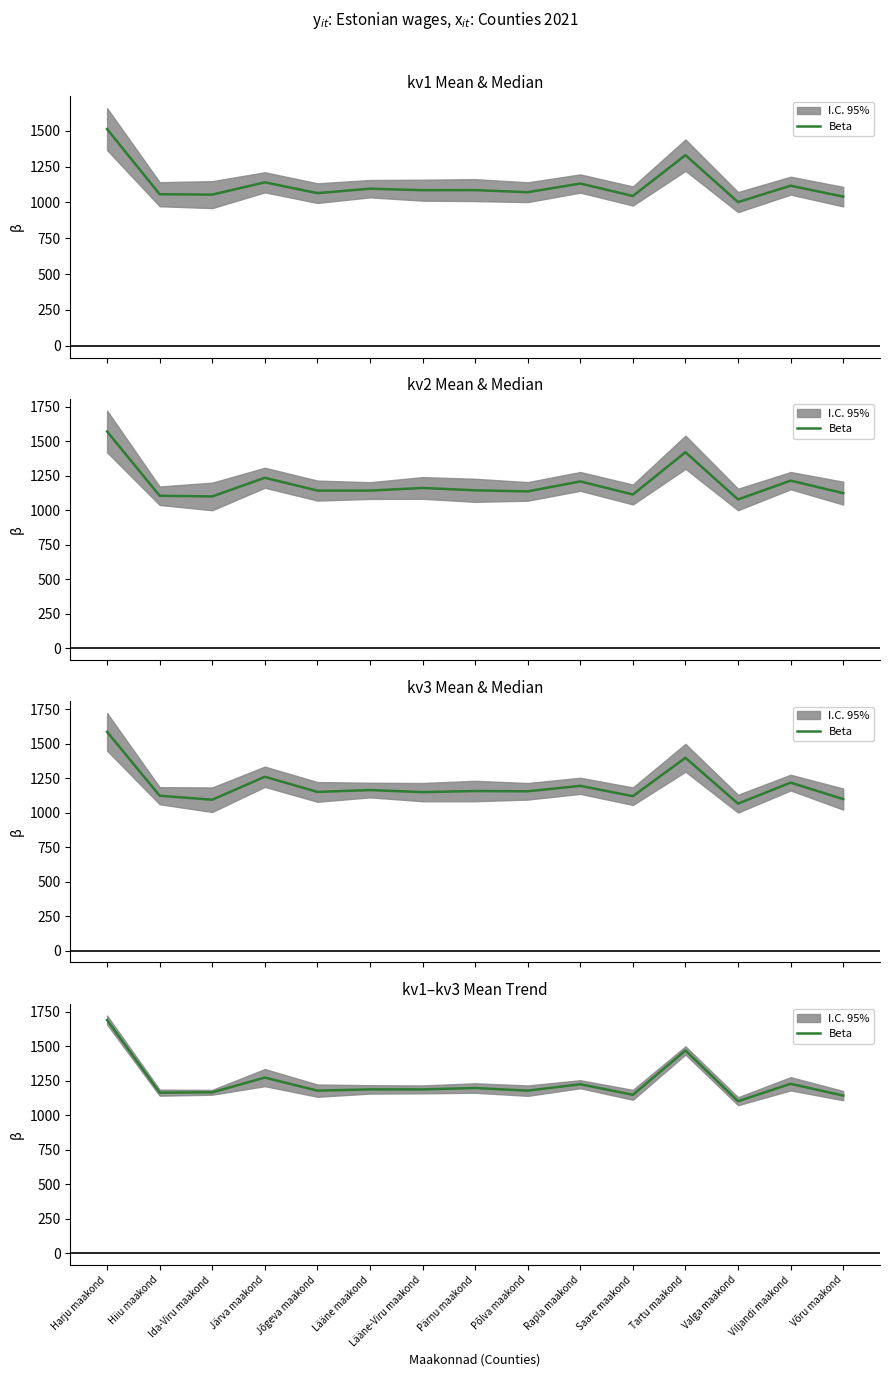

True or false: the data has more than 2 interior local peaks.

True